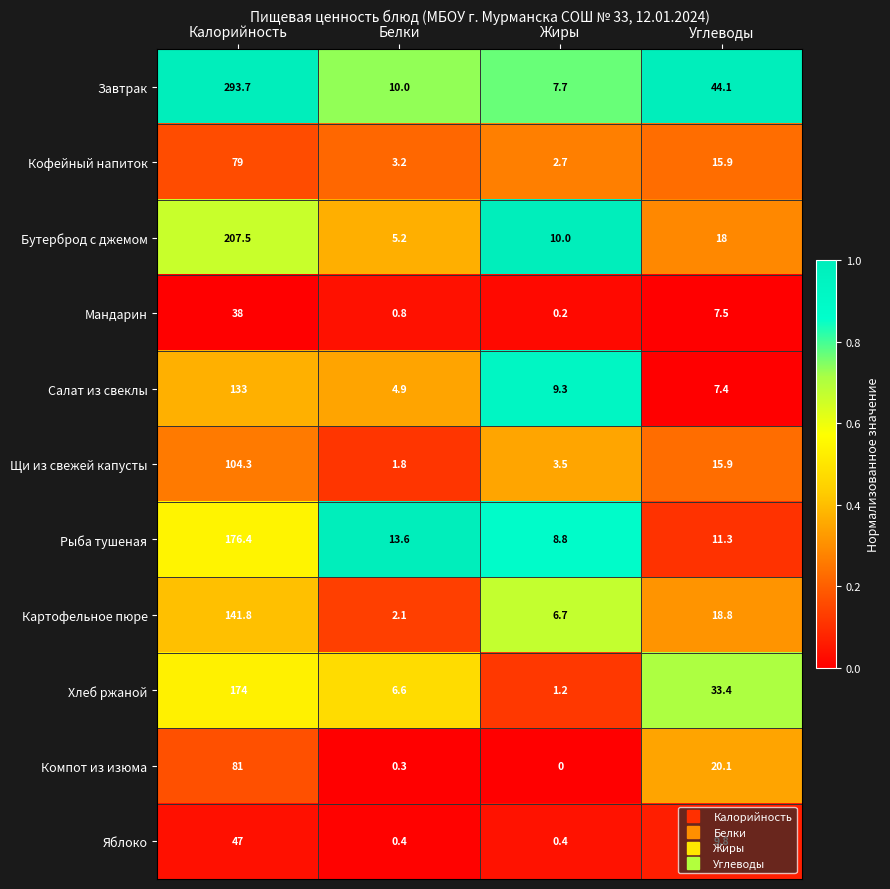

What is the average value of the Рыба тушеная series?

52.5